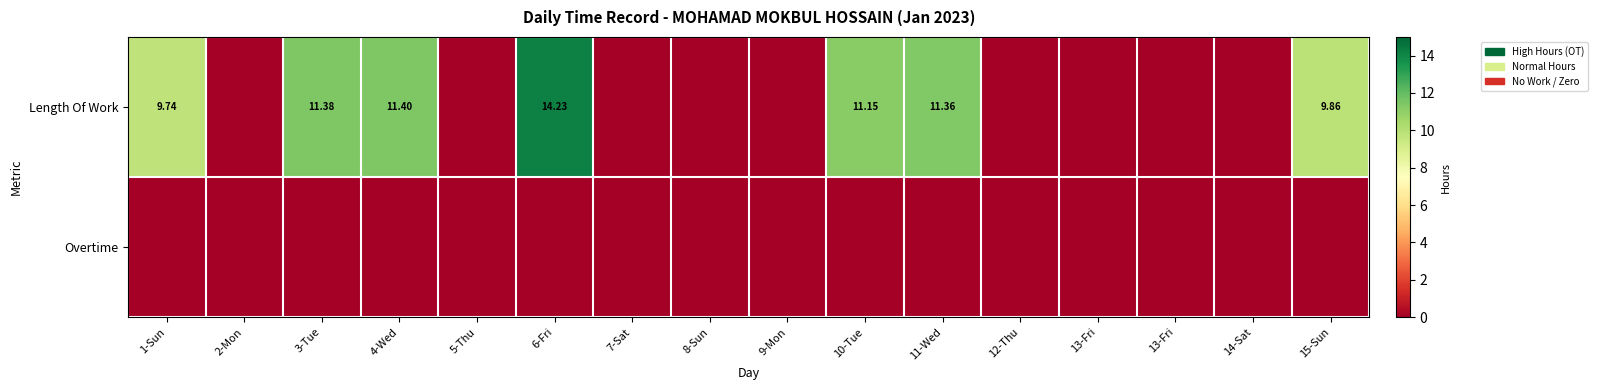

What is the sum of all Length Of Work values?

79.1